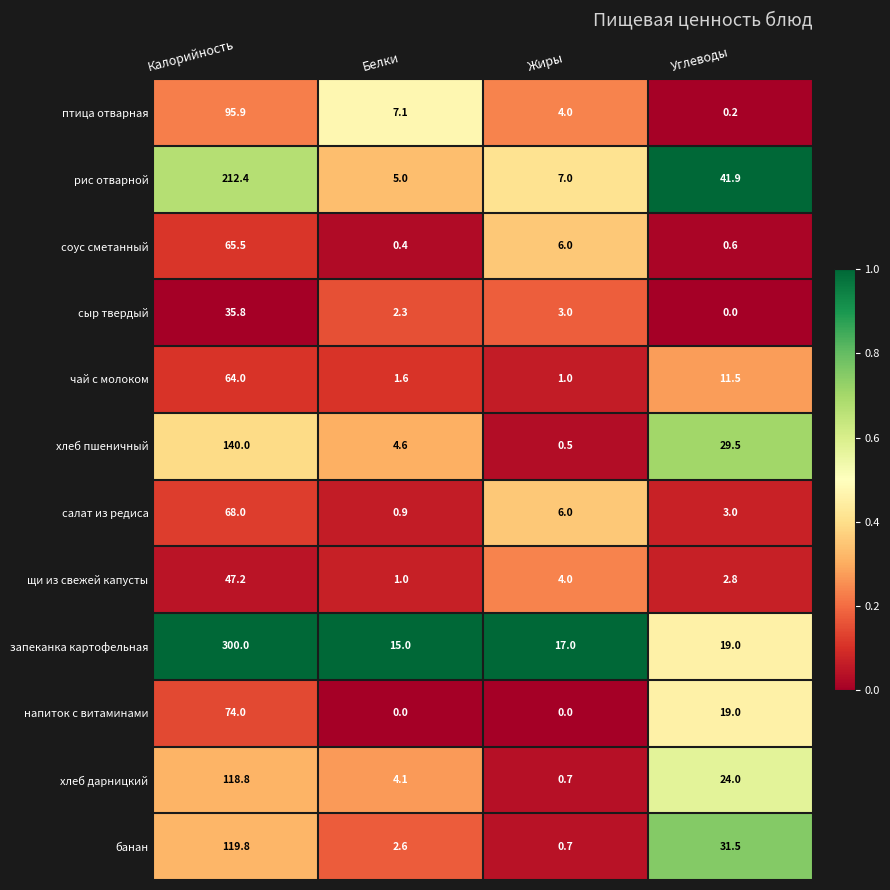

What is the maximum value shown in the chart?

300.0